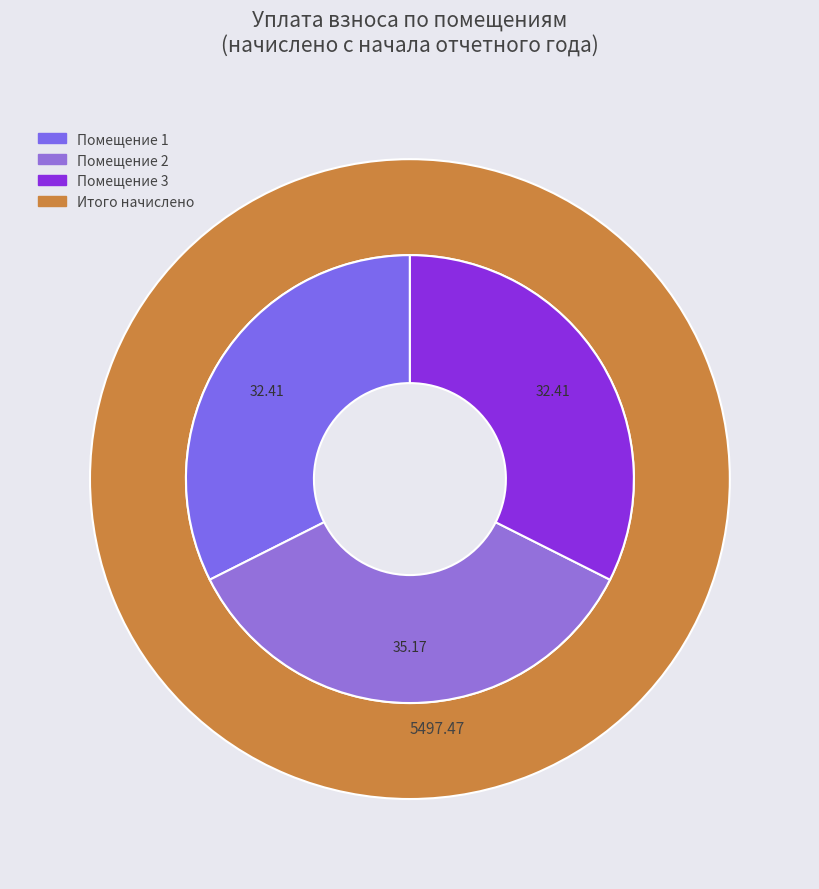

Does any single category account for the majority?

No